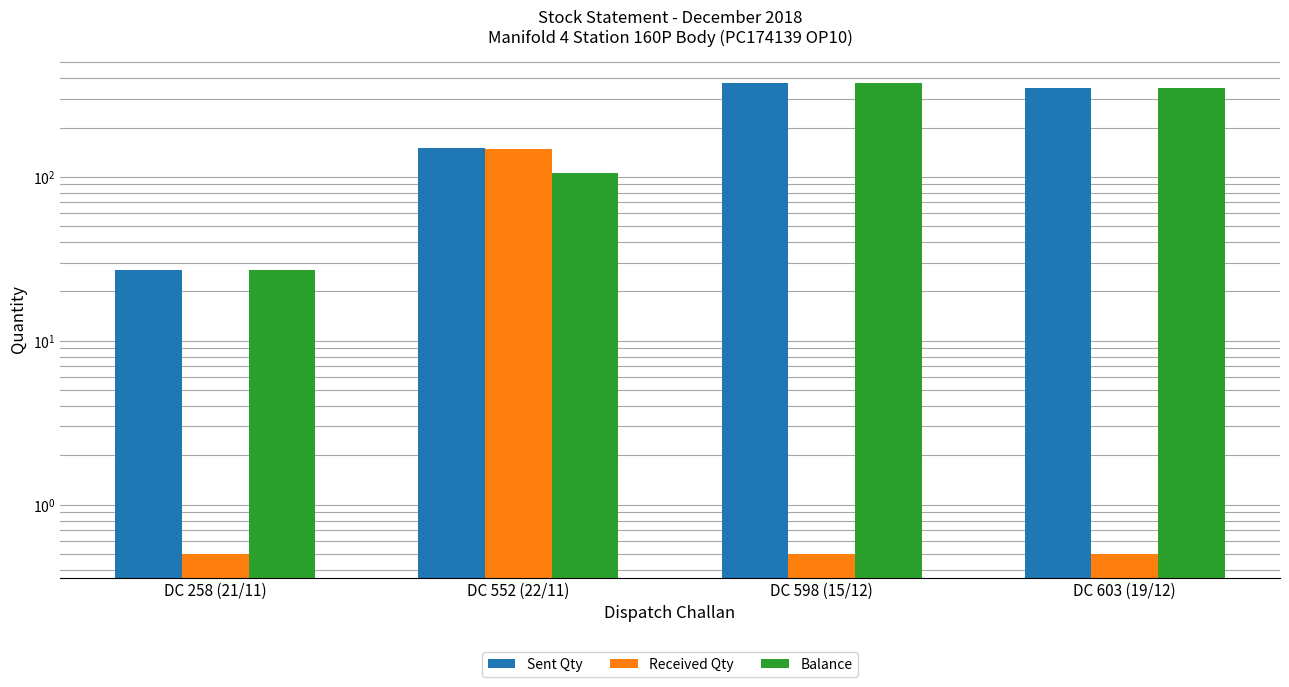

What position from the right is DC 552 (22/11)?

3